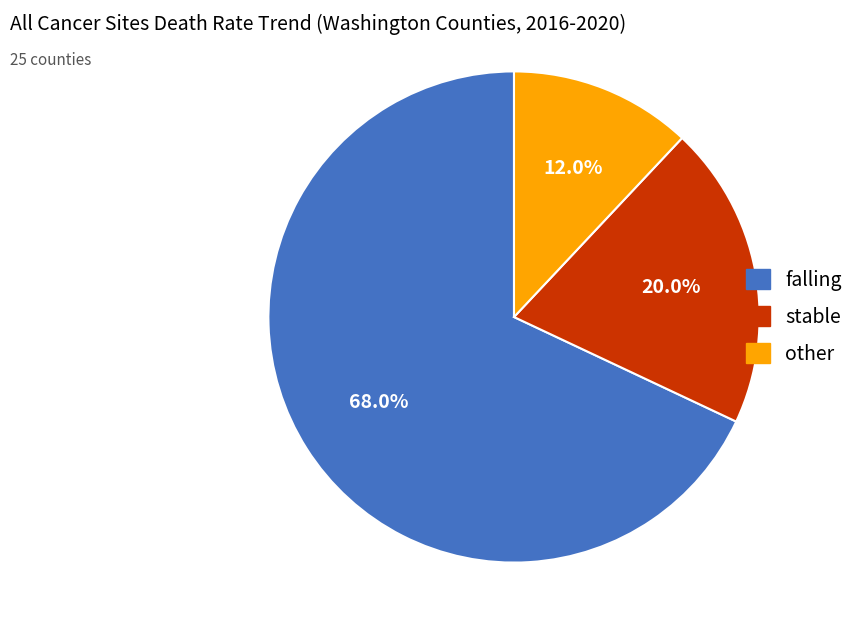

To the nearest percent, what portion does falling represent?

68%